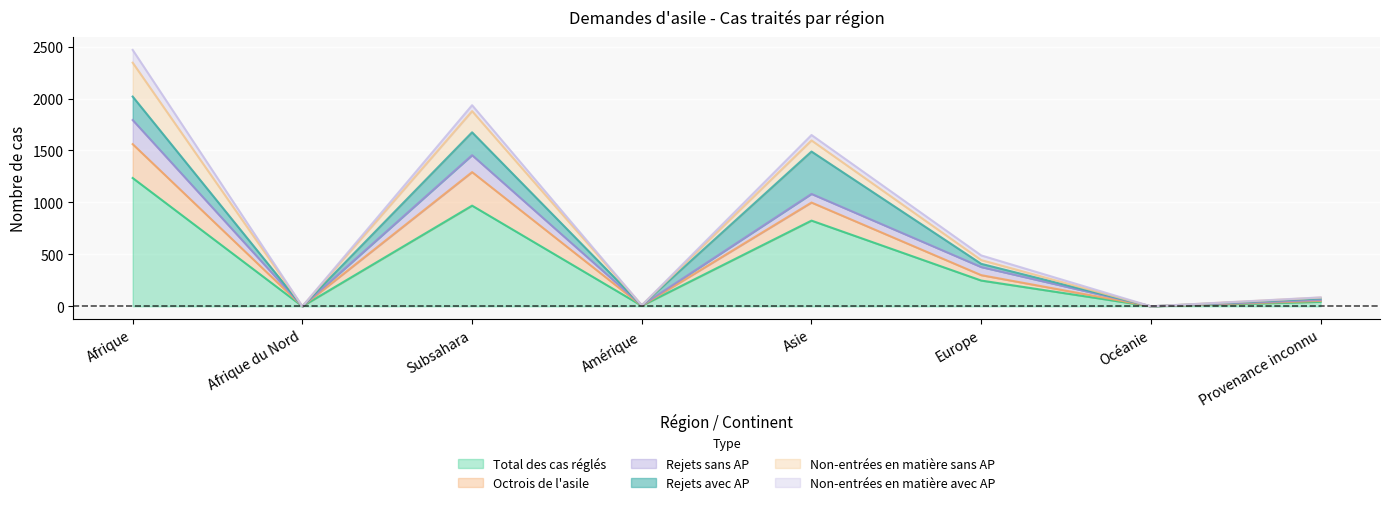

Between which two adjacent categories do Rejets avec AP and Rejets sans AP first intersect?

Subsahara and Amérique